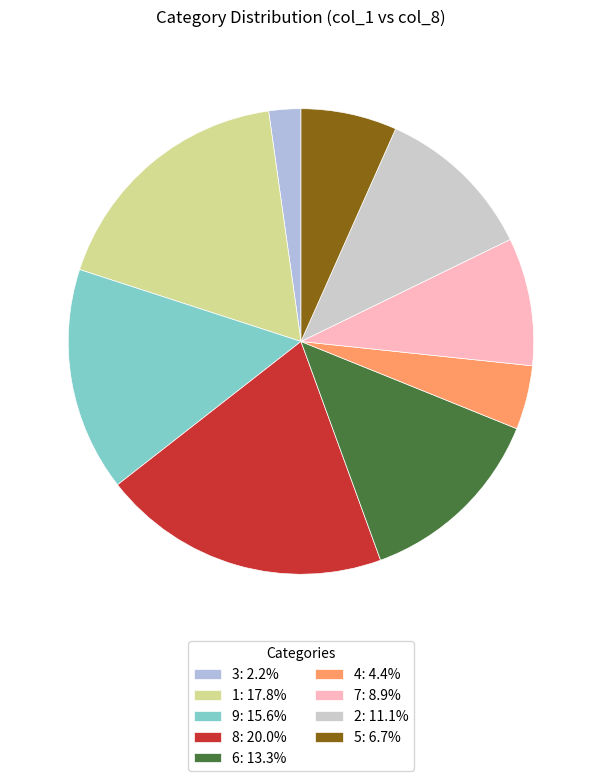

Does any single category account for the majority?

No